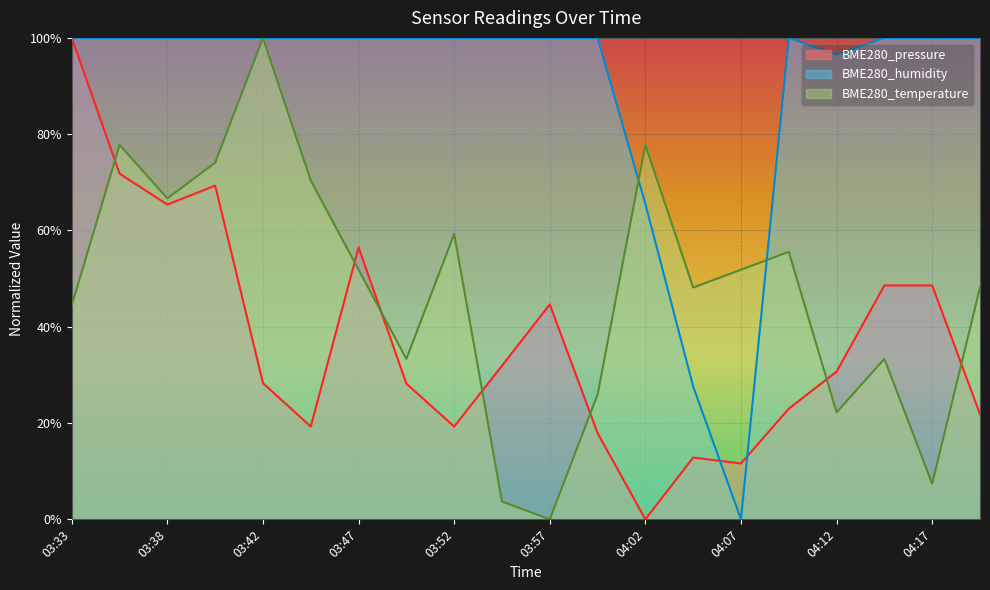

Reading right to left, transcribe all the data shown in this chart.

BME280_pressure: 0.2	0.5	0.5	0.3	0.2	0.1	0.1	0.0	0.2	0.4	0.3	0.2	0.3	0.6	0.2	0.3	0.7	0.7	0.7	1.0
BME280_humidity: 1.0	1.0	1.0	1.0	1.0	0.0	0.3	0.7	1.0	1.0	1.0	1.0	1.0	1.0	1.0	1.0	1.0	1.0	1.0	1.0
BME280_temperature: 0.5	0.1	0.3	0.2	0.6	0.5	0.5	0.8	0.3	0.0	0.0	0.6	0.3	0.5	0.7	1.0	0.7	0.7	0.8	0.4